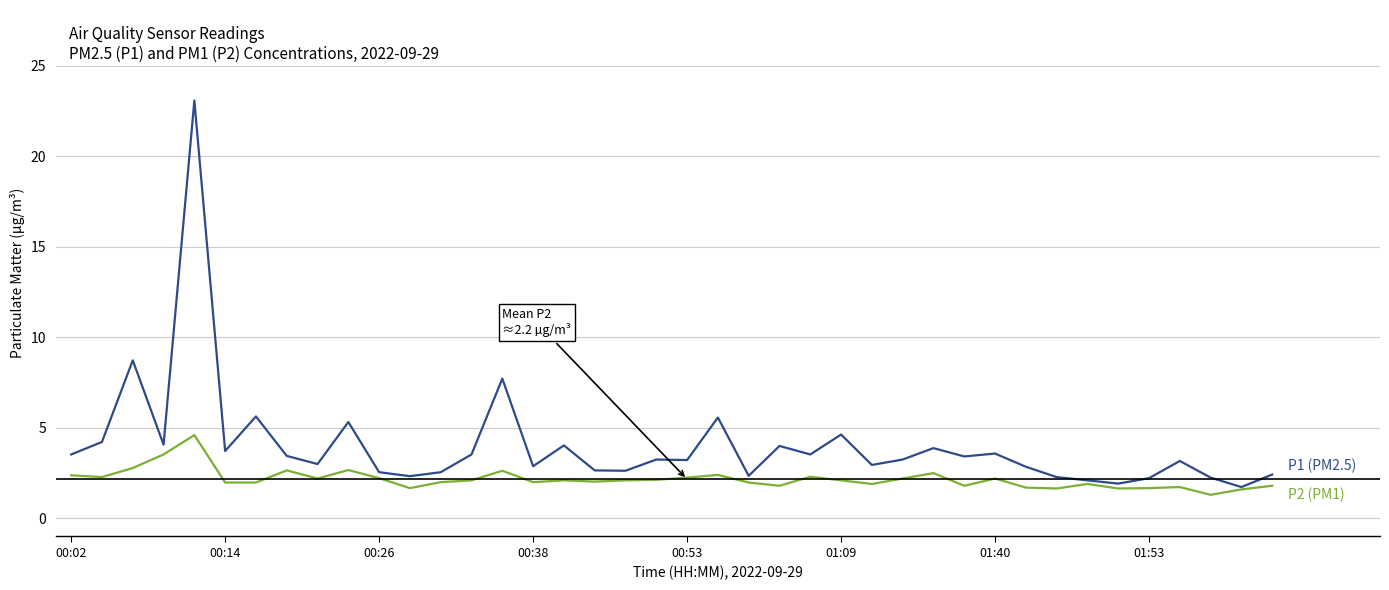

What is the greatest value displayed?

23.1